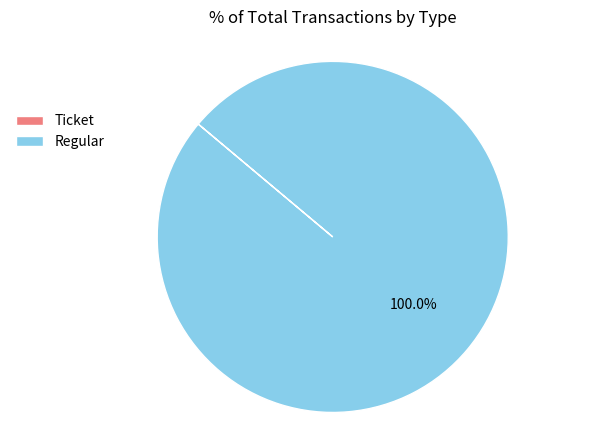

Does Regular represent more than half of the total?

Yes